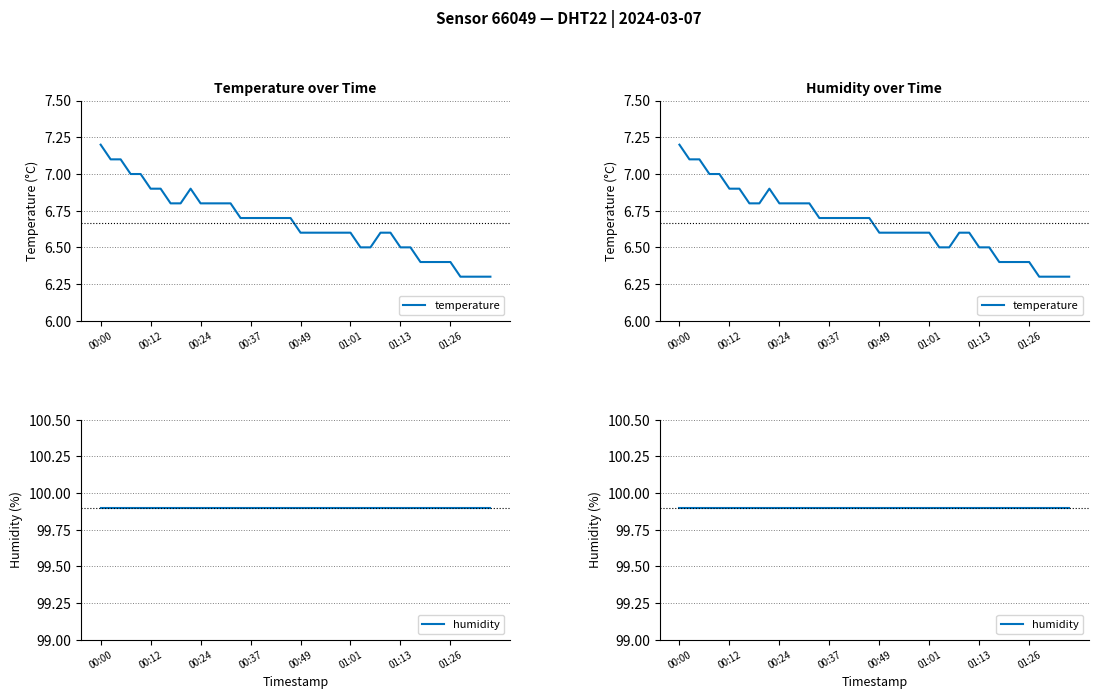

True or false: humidity has more than 2 interior local peaks.

False